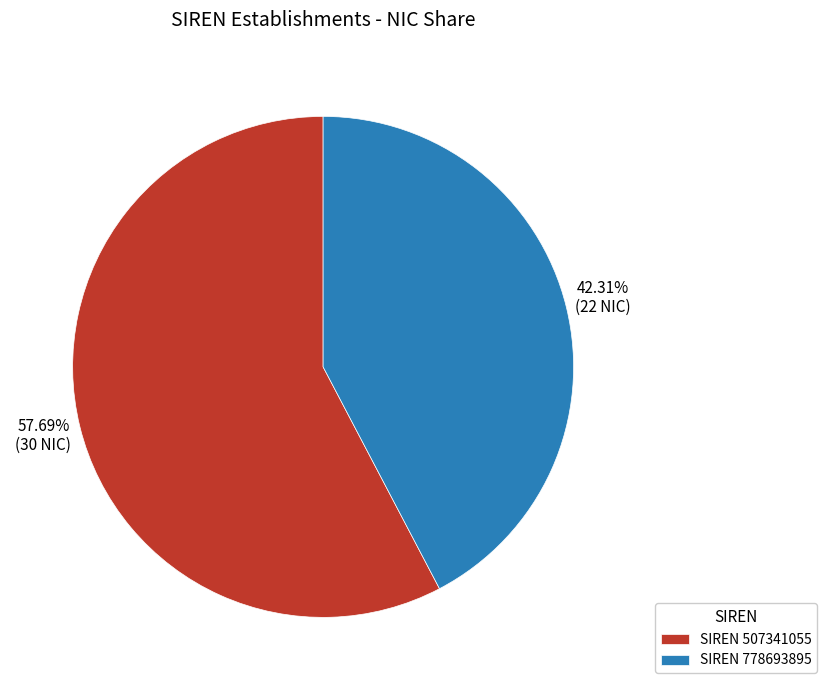

How many slices are in this pie chart?

2